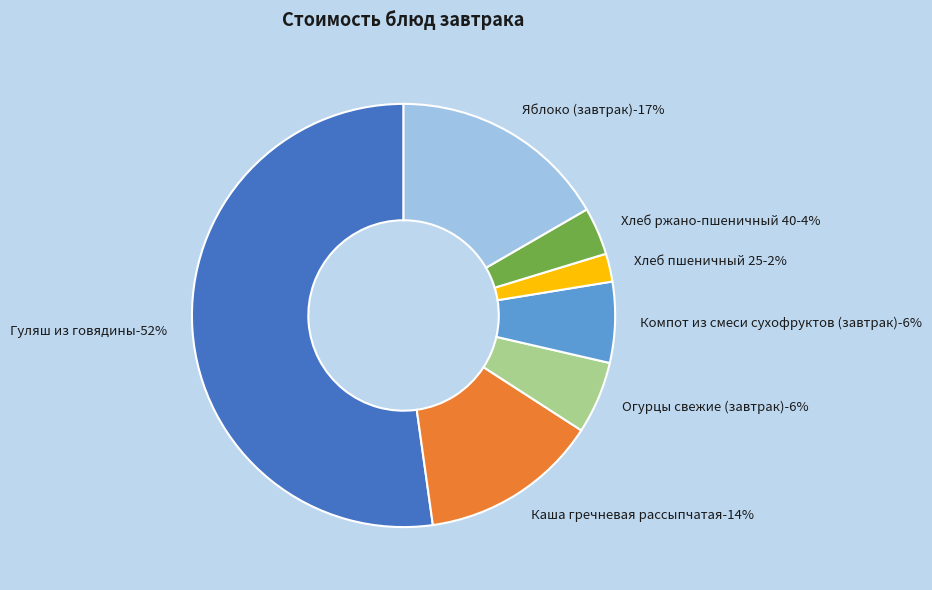

Approximately how many times larger is the value at Хлеб ржано-пшеничный 40 compared to Хлеб пшеничный 25?

1.7